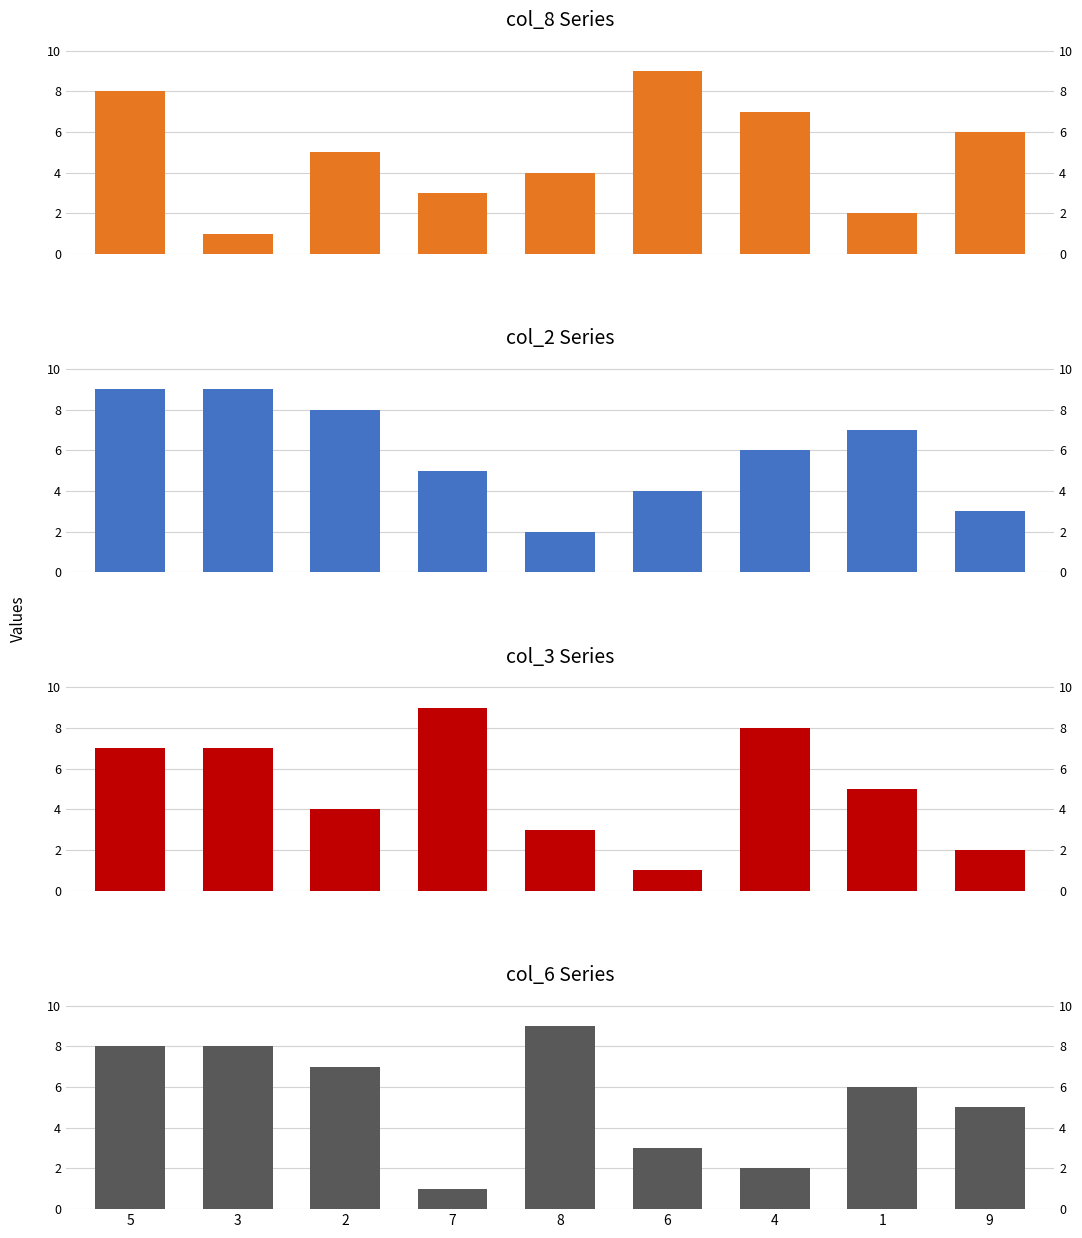

The value of col_3 at 7 is 3. True or false?

False